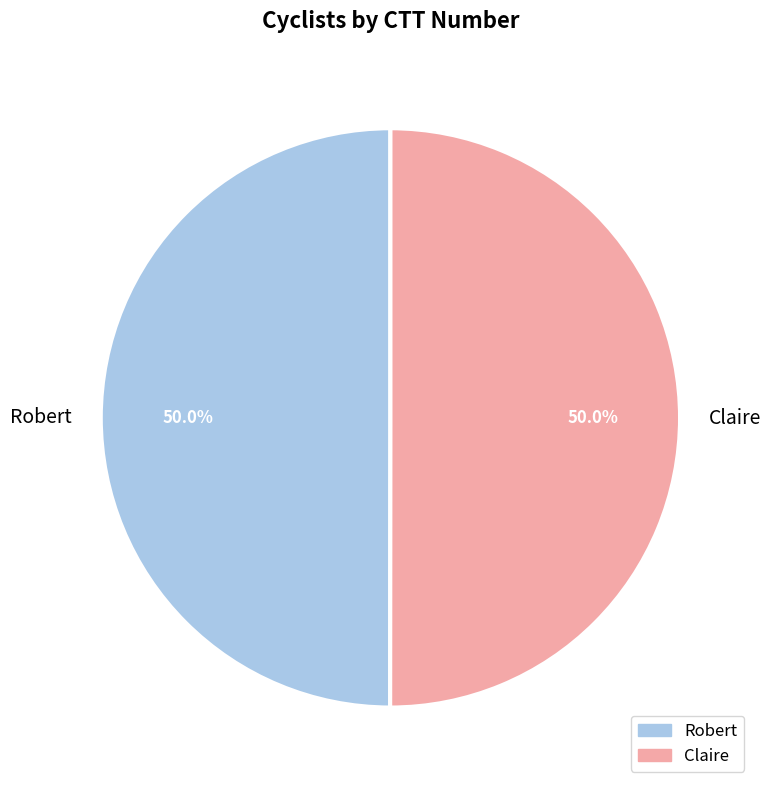

What percentage is NOT represented by Claire?

50.0%